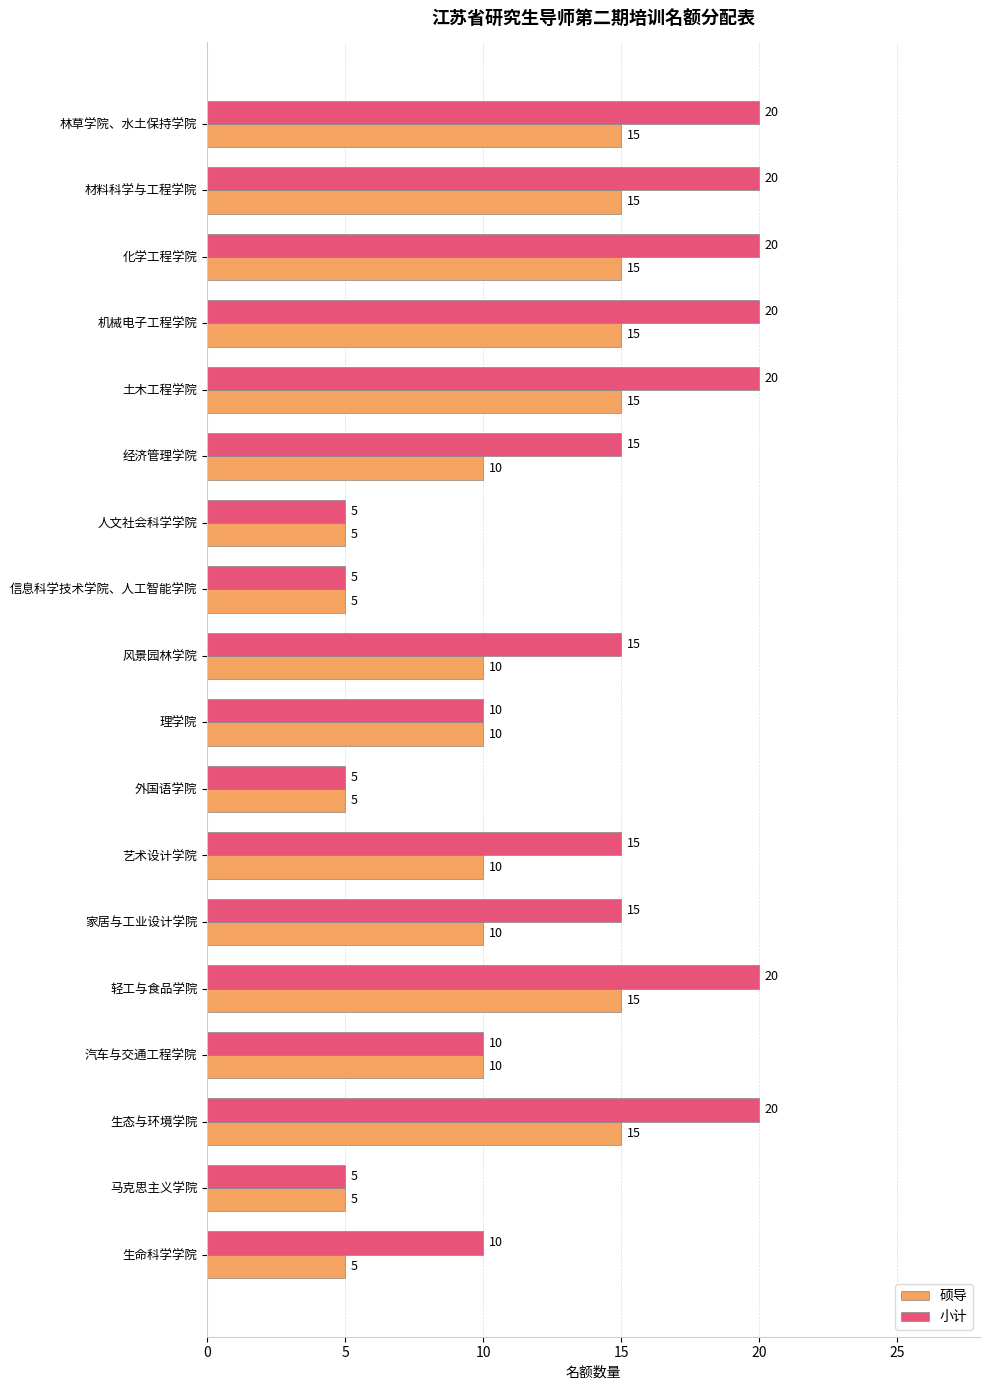

Is it true that 硕导 equals 10 at 材料科学与工程学院?

False